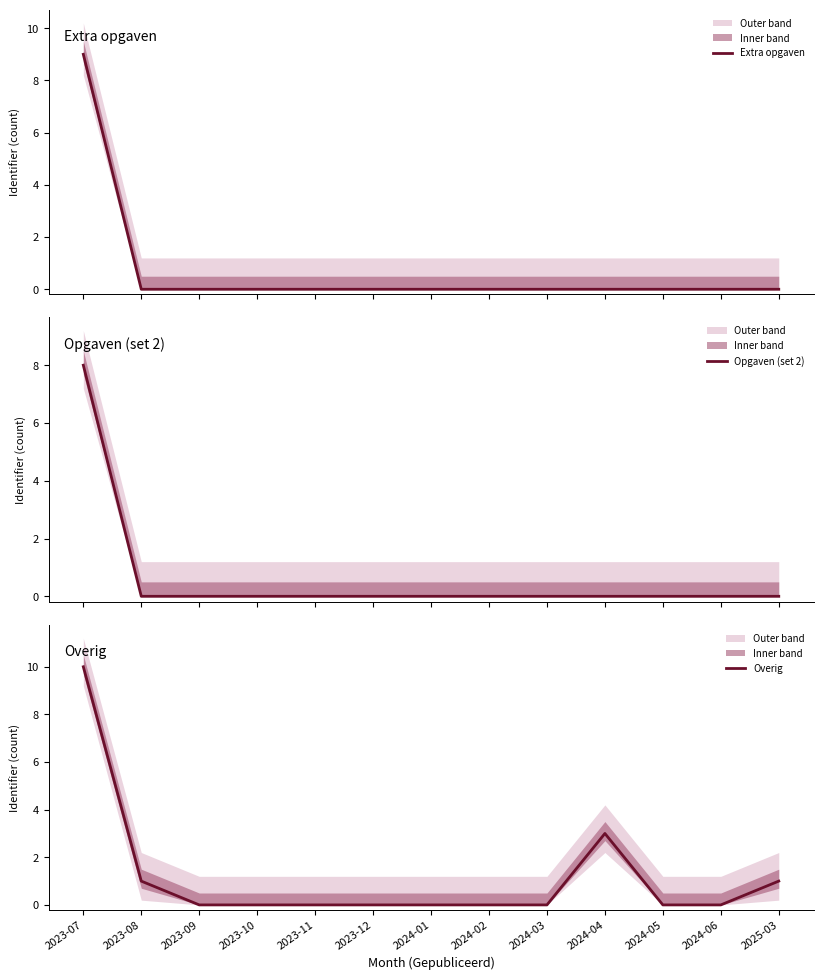

How many values in Opgaven (set 2) are above zero?

1